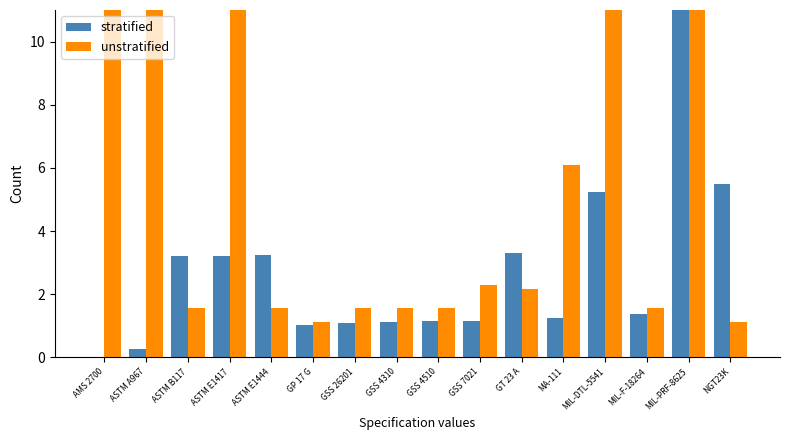

Reading left to right, extract all data points from this chart.

stratified: AMS 2700=0.0	ASTM A967=0.3	ASTM B117=3.2	ASTM E1417=3.2	ASTM E1444=3.2	GP 17 G=1.0	GSS 26201=1.1	GSS 4310=1.1	GSS 4510=1.1	GSS 7021=1.2	GT 23 A=3.3	MA-111=1.3	MIL-DTL-5541=5.2	MIL-F-18264=1.4	MIL-PRF-8625=39.4	NGT23K=5.5
unstratified: AMS 2700=24.8	ASTM A967=25.0	ASTM B117=1.6	ASTM E1417=24.8	ASTM E1444=1.6	GP 17 G=1.1	GSS 26201=1.6	GSS 4310=1.6	GSS 4510=1.6	GSS 7021=2.3	GT 23 A=2.2	MA-111=6.1	MIL-DTL-5541=24.8	MIL-F-18264=1.6	MIL-PRF-8625=23.7	NGT23K=1.1